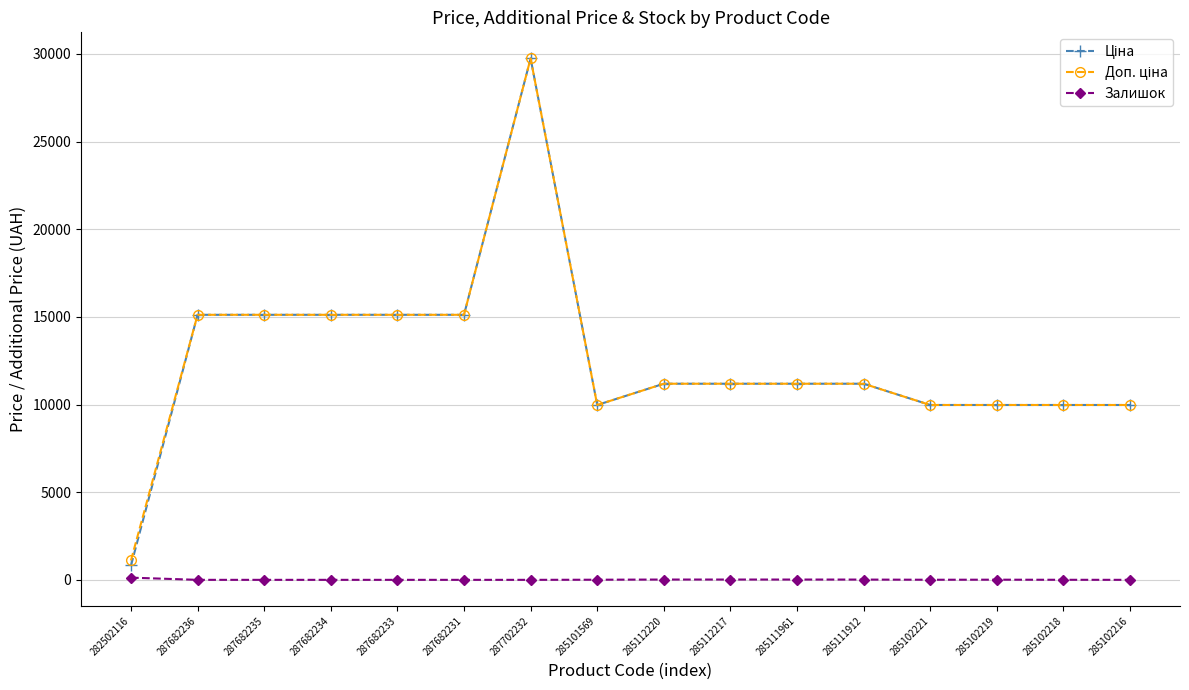

True or false: Залишок has more than 0 points higher than both neighbors.

True